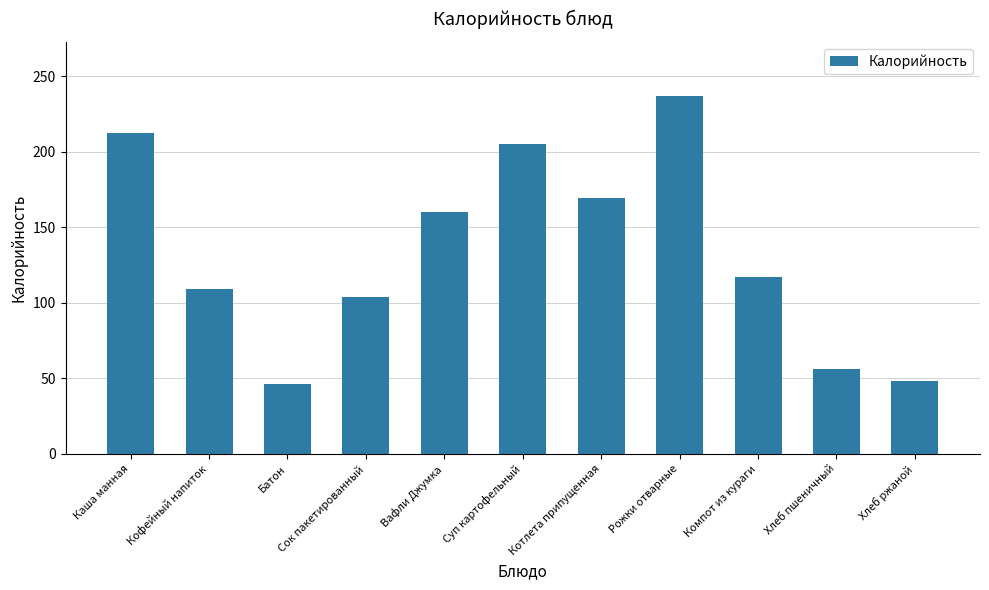

What is the label of the 11th bar from the left?

Хлеб ржаной